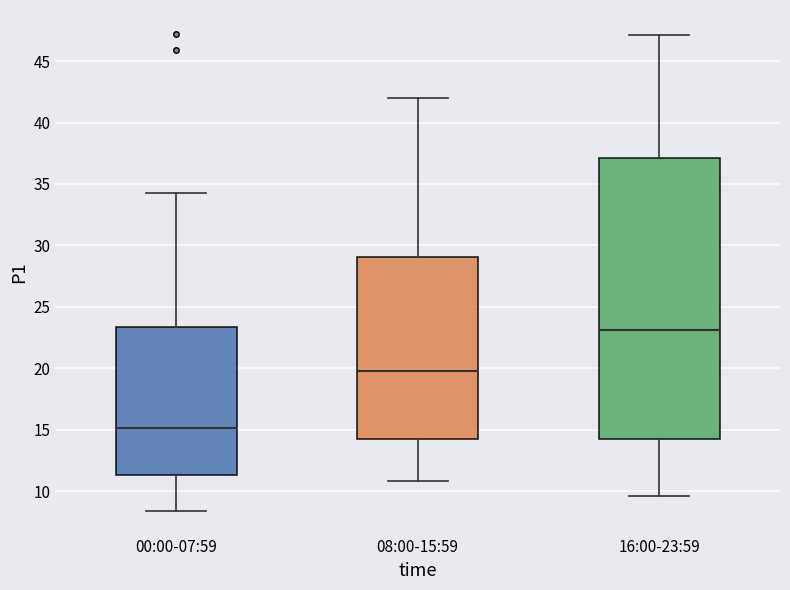

Reading left to right, transcribe this box plot: for each box, give where its median line is, the range the box spans, and where its two whiskers end, as read against the y-axis. The values are not printed on the chart, so give them approximately, as read against the axis.

00:00-07:59: median 15.0, box 11.5 to 23.5, whiskers 8.5 to 34.5
08:00-15:59: median 20.0, box 14.0 to 29.0, whiskers 11.0 to 42.0
16:00-23:59: median 23.0, box 14.5 to 37.0, whiskers 9.5 to 47.0